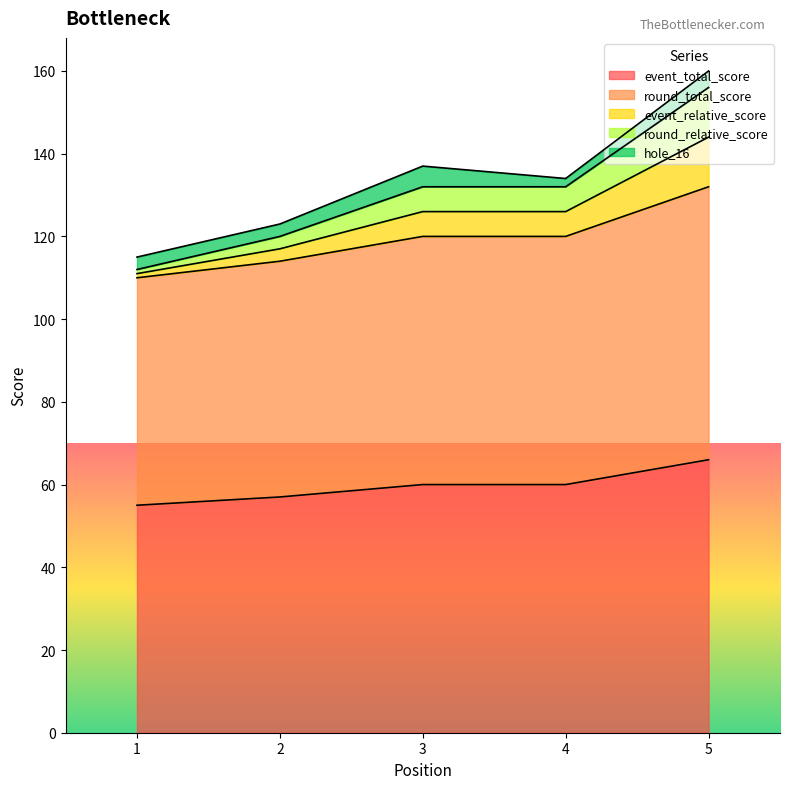

Does the chart display data point markers on the line(s)?

No